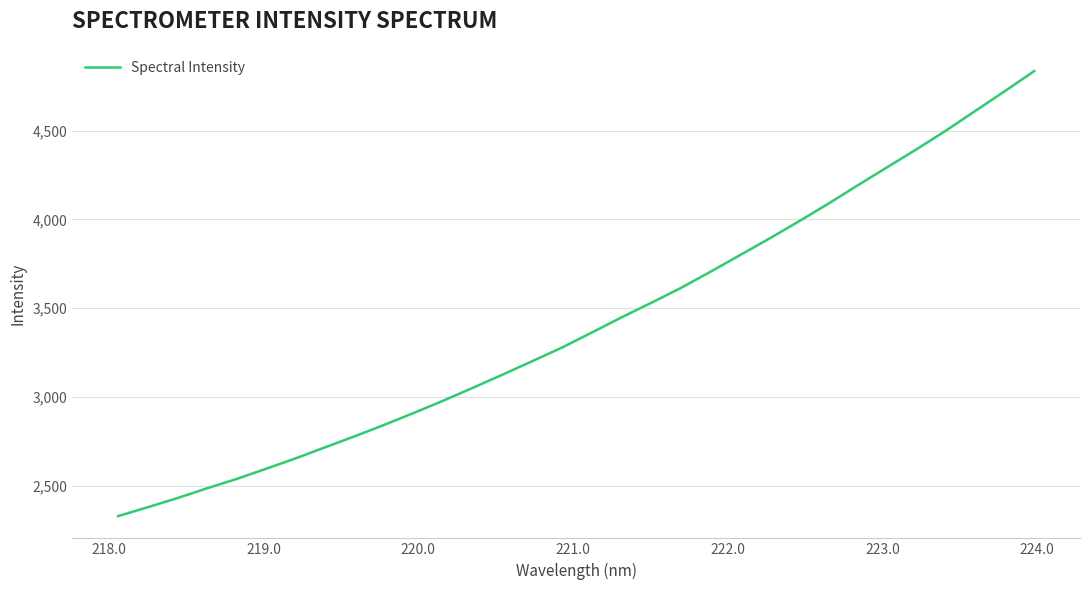

What is the average value?

3414.0